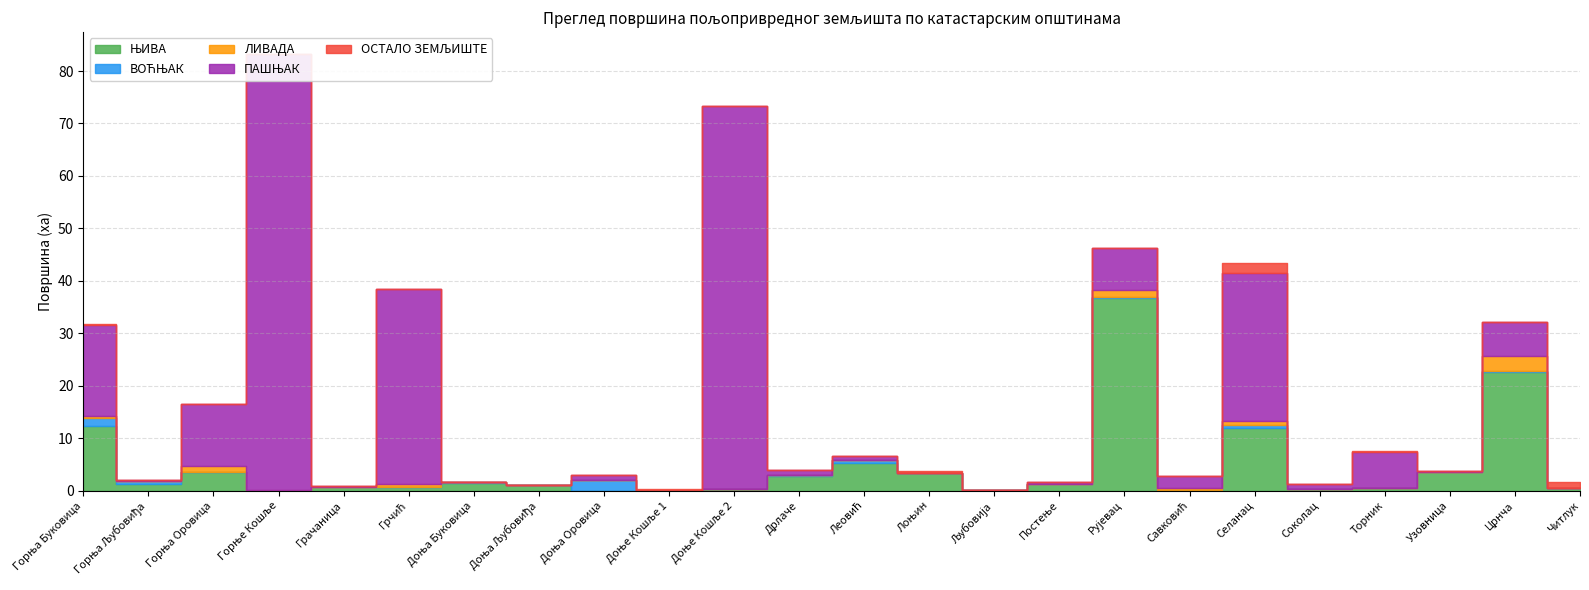

Where do ПАШЊАК and ЊИВА first cross each other?

Горња Буковица and Горња Љубовиђа